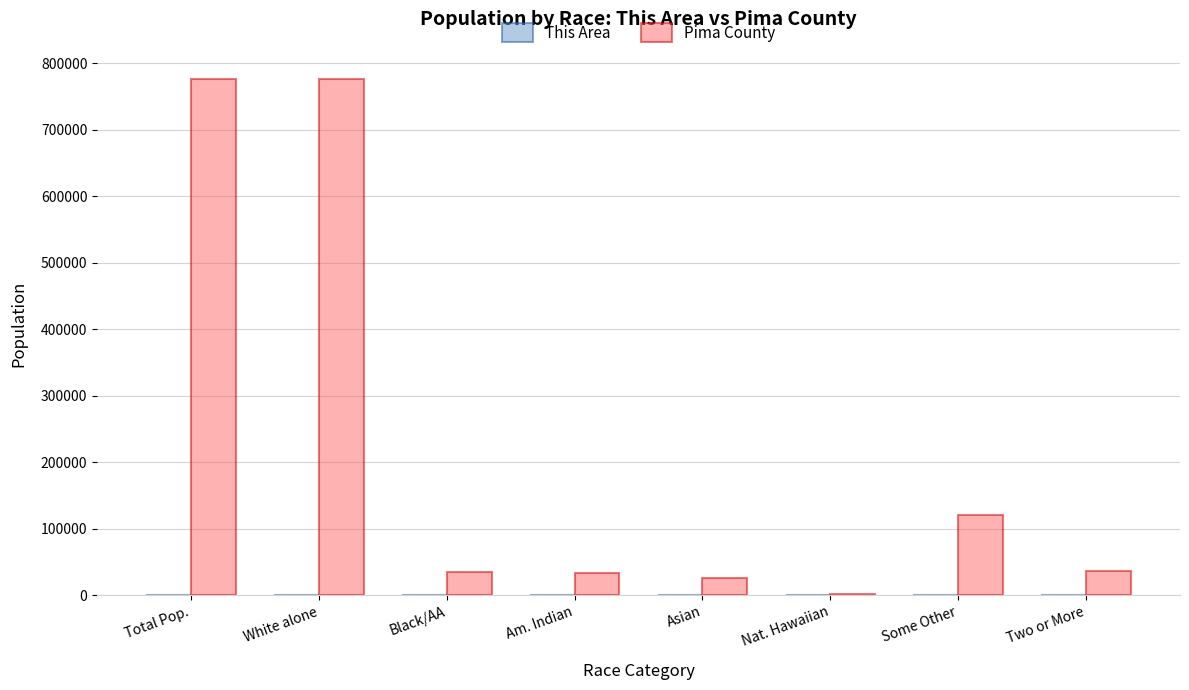

Are the bars grouped side by side (vs. stacked)?

Yes